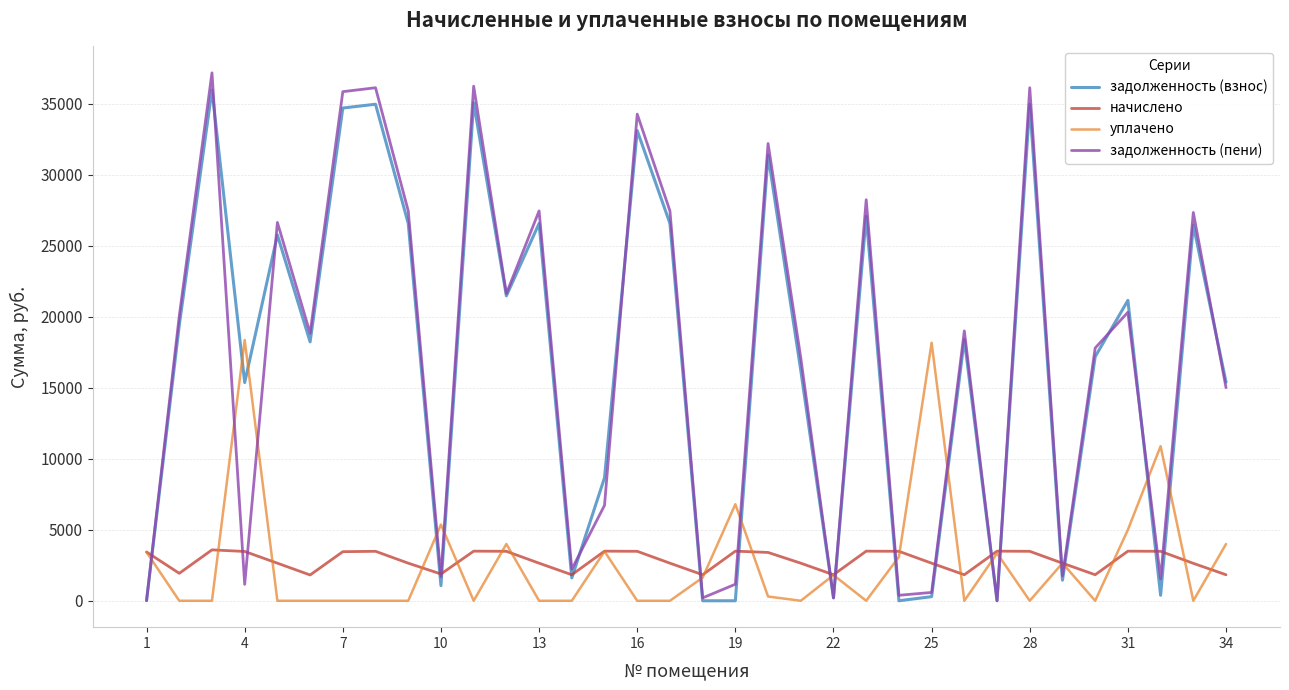

Which series has the largest range (max minus min)?

задолженность (пени)